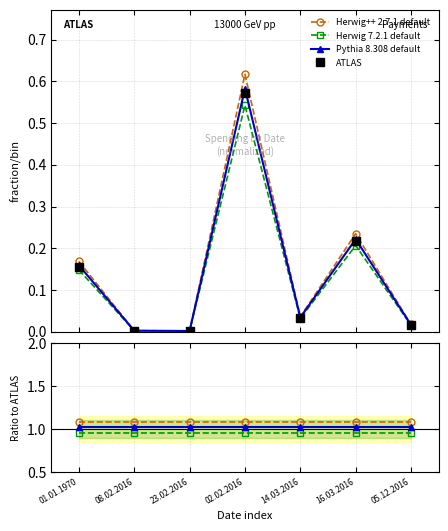

Reading left to right, transcribe all the data shown in this chart.

Herwig++ 2.7.1 default: 1.1	1.1	1.1	1.1	1.1	1.1	1.1
Herwig 7.2.1 default: 0.9	0.9	0.9	0.9	0.9	0.9	0.9
Pythia 8.308 default: 1.0	1.0	1.0	1.0	1.0	1.0	1.0
ATLAS: 0.2	0.0	0.0	0.6	0.0	0.2	0.0